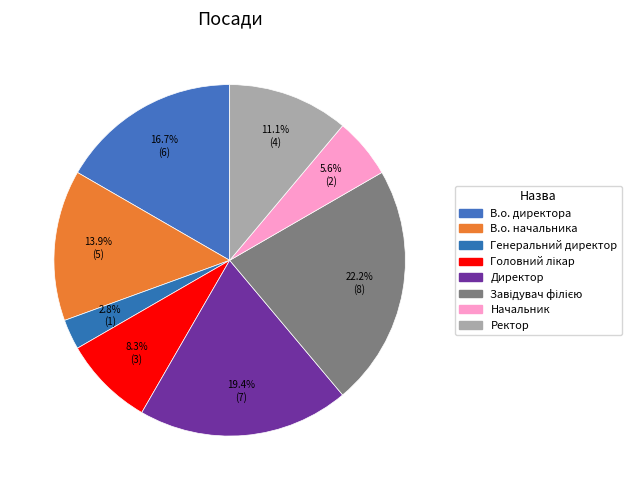

Count the number of slices in the pie.

8